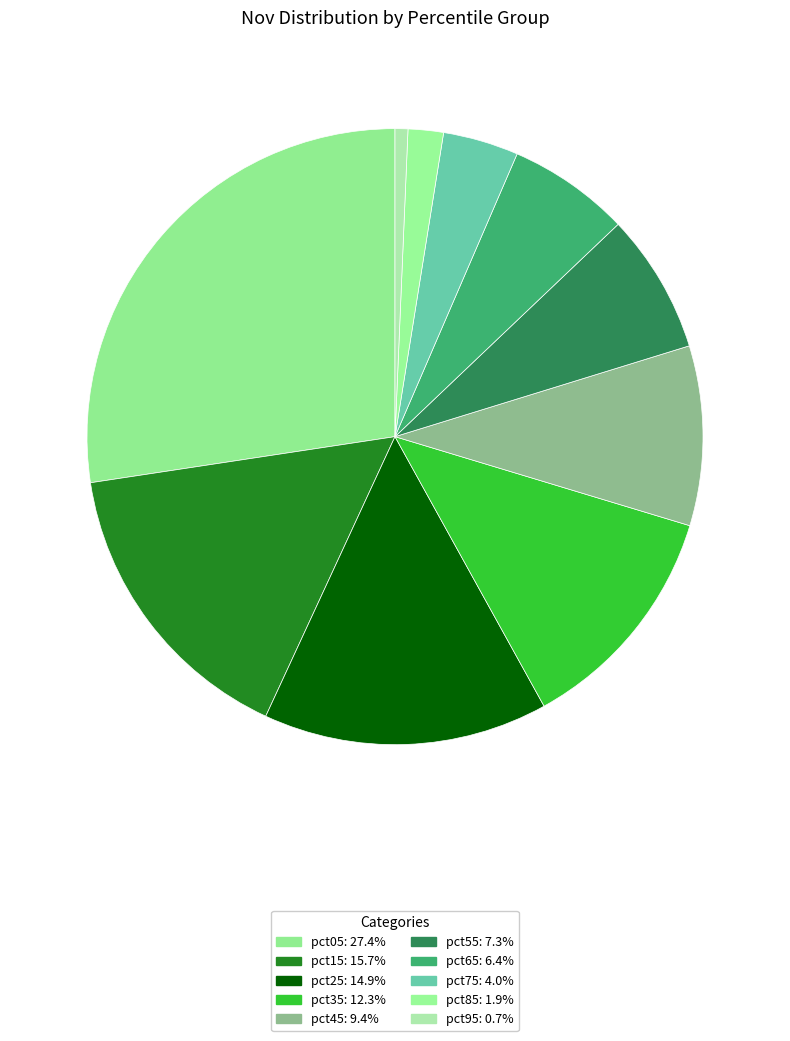

Is it true that pct65 is 6% of the pie?

True